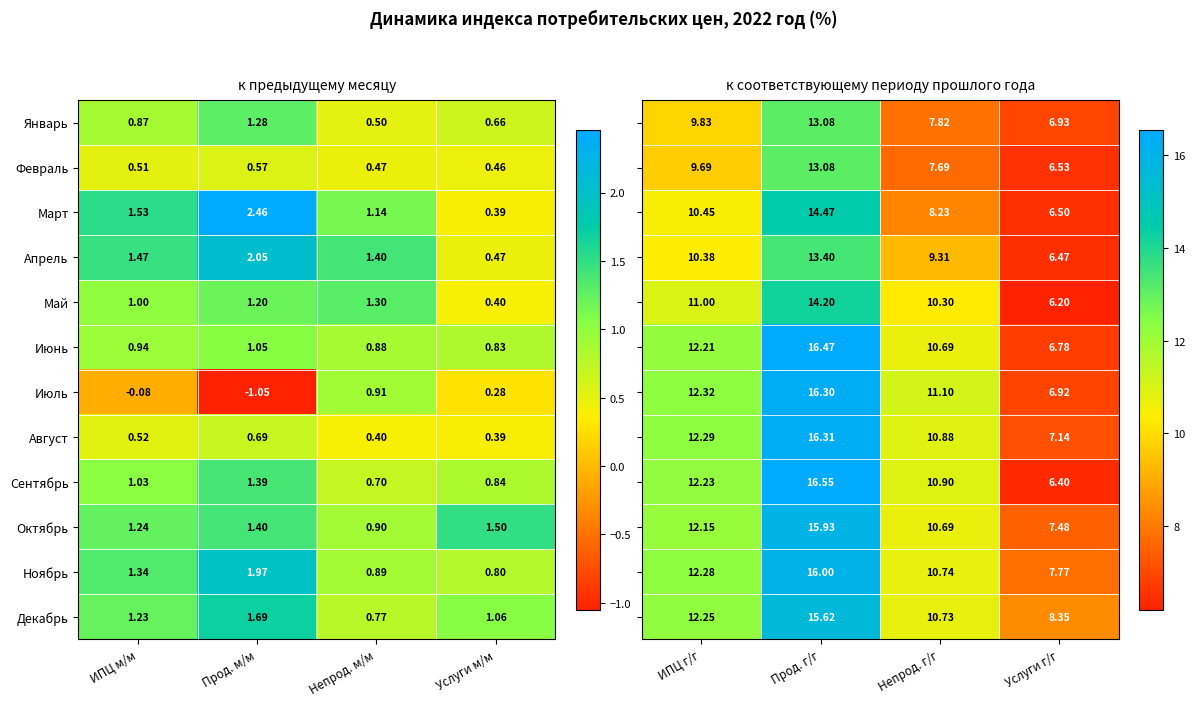

Which category has the lowest value in the Ноябрь series?

Услуги м/м